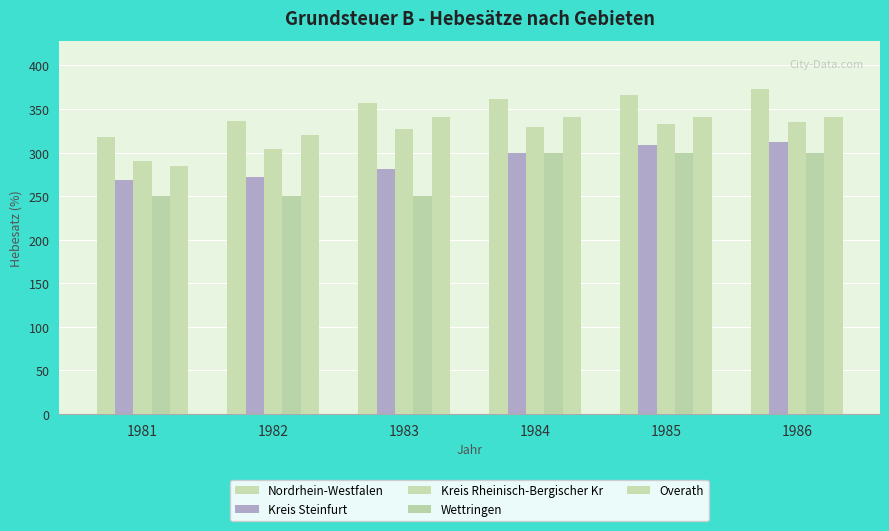

Does the chart contain any negative values?

No